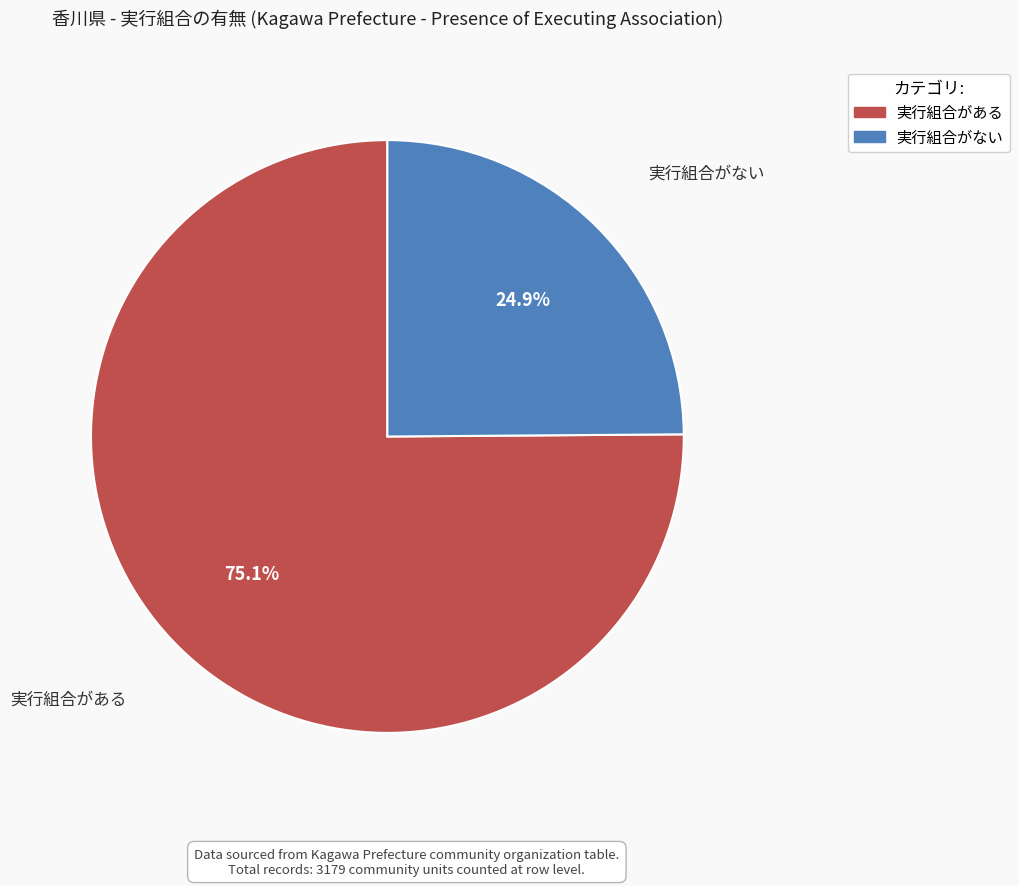

The 実行組合がある slice represents 75% of the pie. True or false?

True